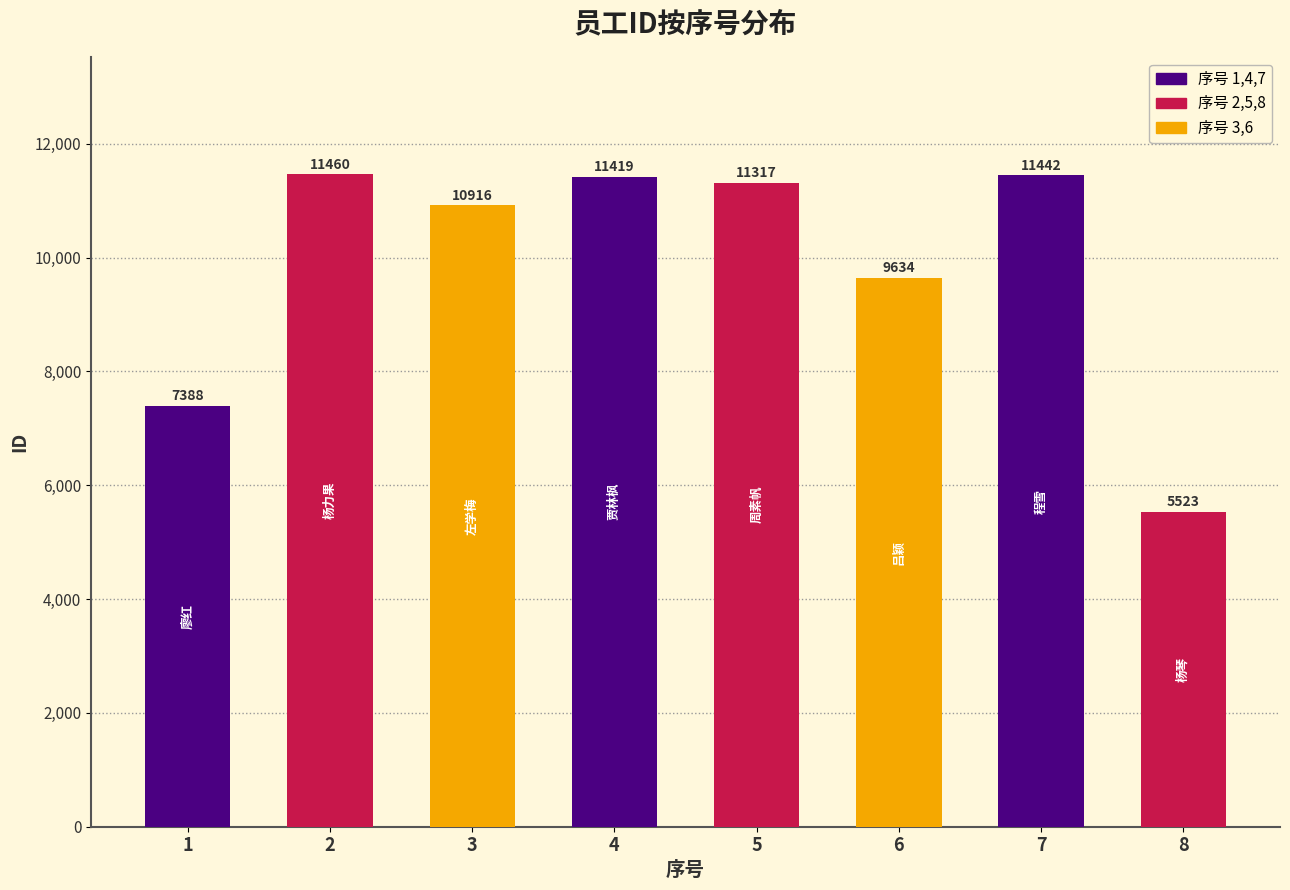

Reading left to right, list all the values displayed in this chart.

7388	11460	10916	11419	11317	9634	11442	5523